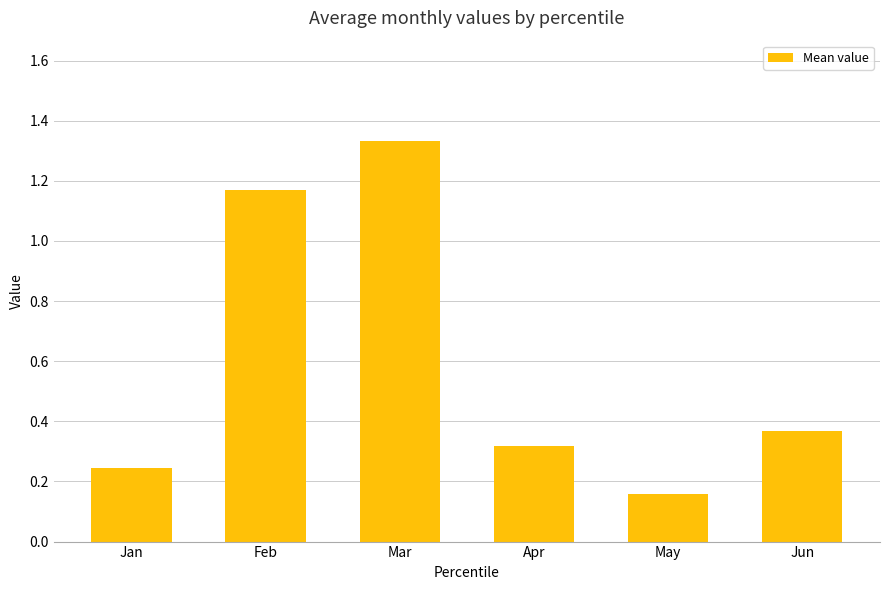

Count the values in the range 0 to 1.

4